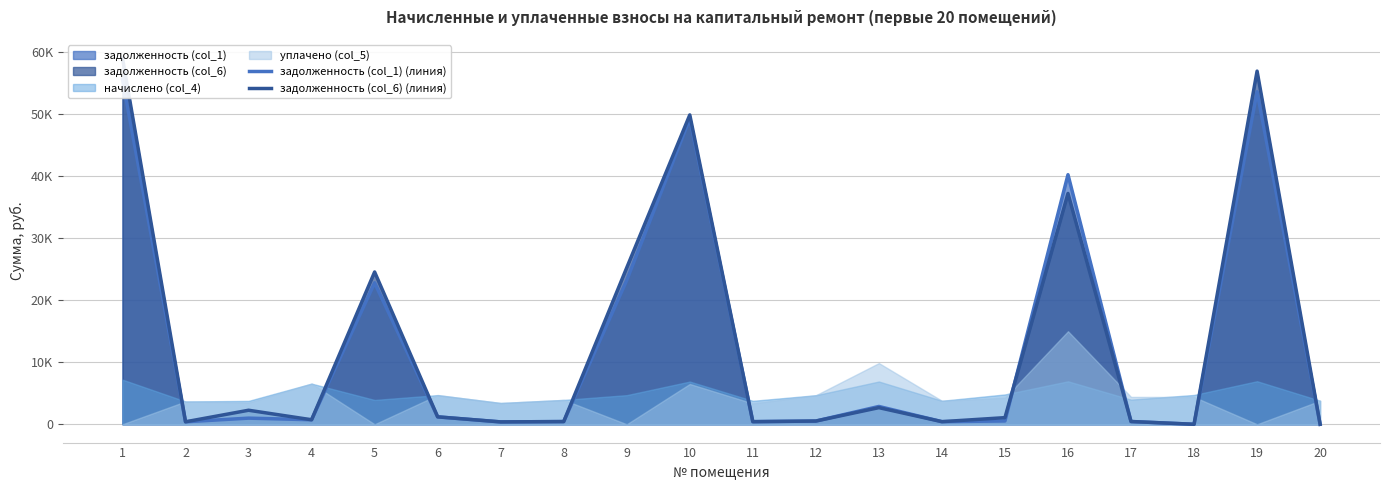

List the labels in order of задолженность (col_6) (линия) value, largest first.

1, 19, 10, 16, 9, 5, 13, 3, 6, 15, 4, 12, 17, 8, 14, 11, 2, 7, 18, 20